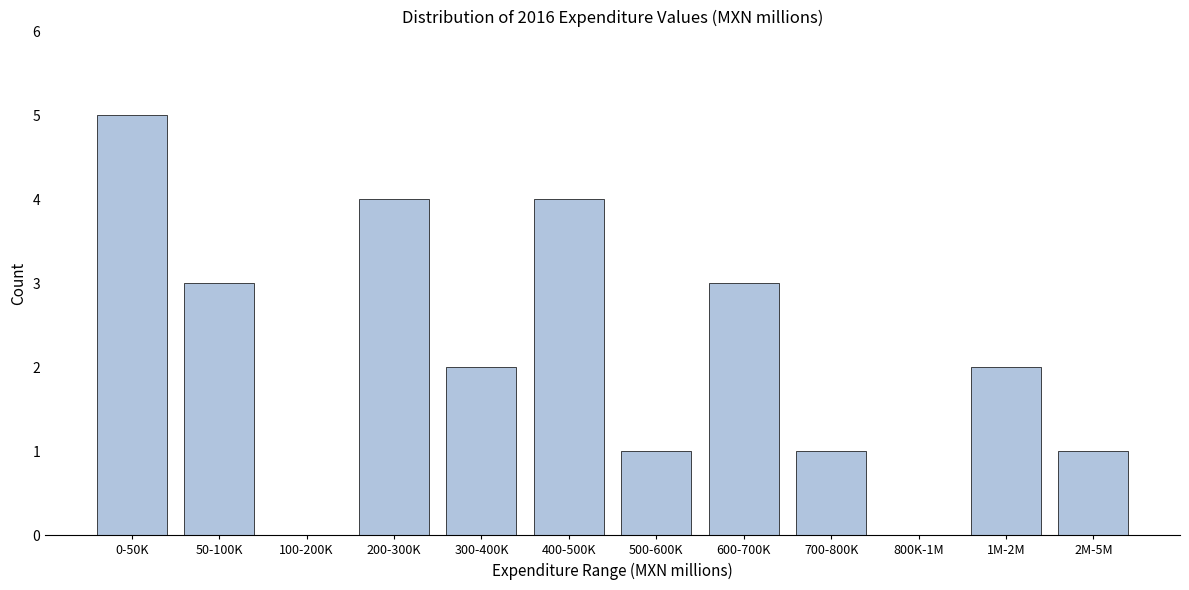

Reading left to right, what are all the values shown in this chart?

0-50K=5	50-100K=3	100-200K=0	200-300K=4	300-400K=2	400-500K=4	500-600K=1	600-700K=3	700-800K=1	800K-1M=0	1M-2M=2	2M-5M=1